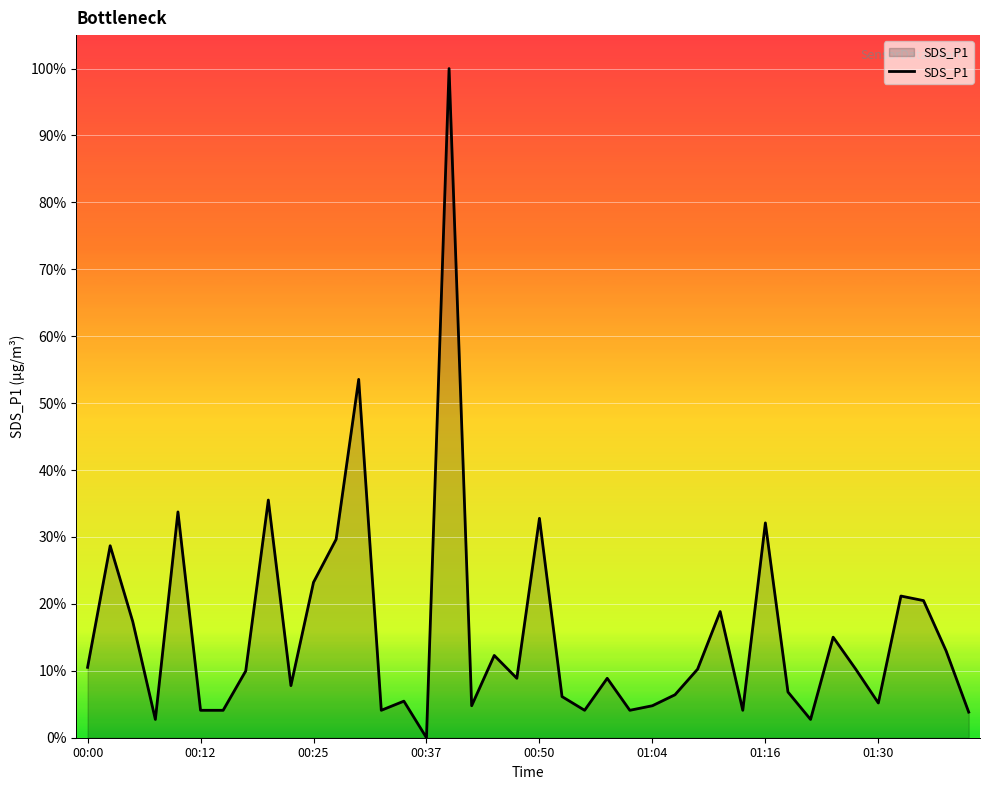

What is the maximum value shown in the chart?

100.0